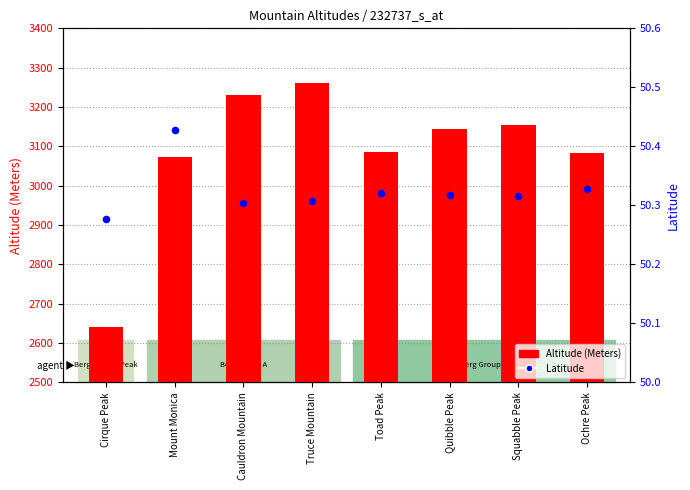

Which series has the largest Y range (max minus min)?

Altitude (Meters)